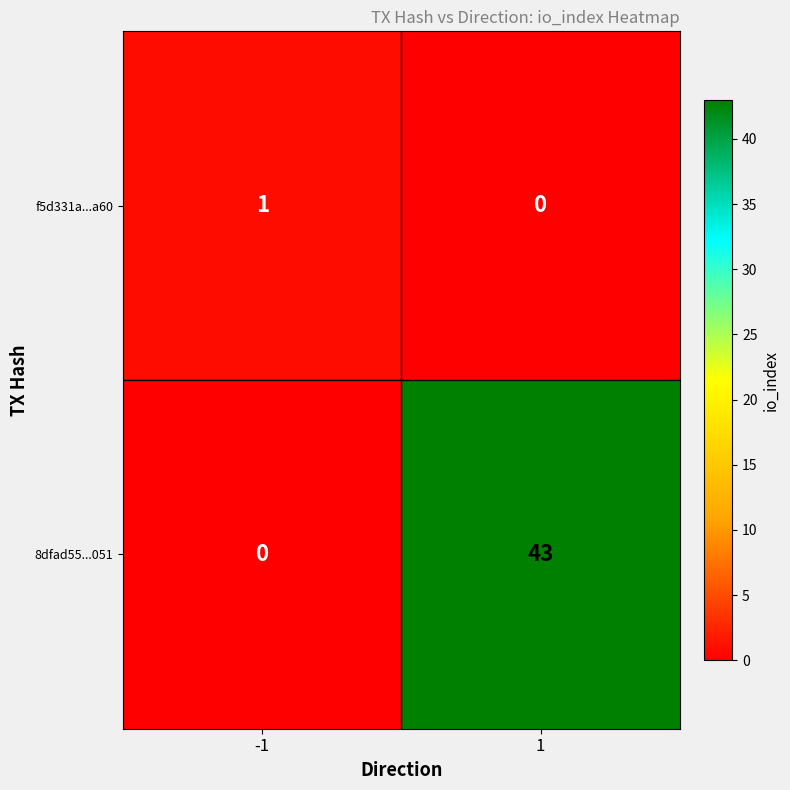

How many data points in 8dfad55...051 are less than 43?

1